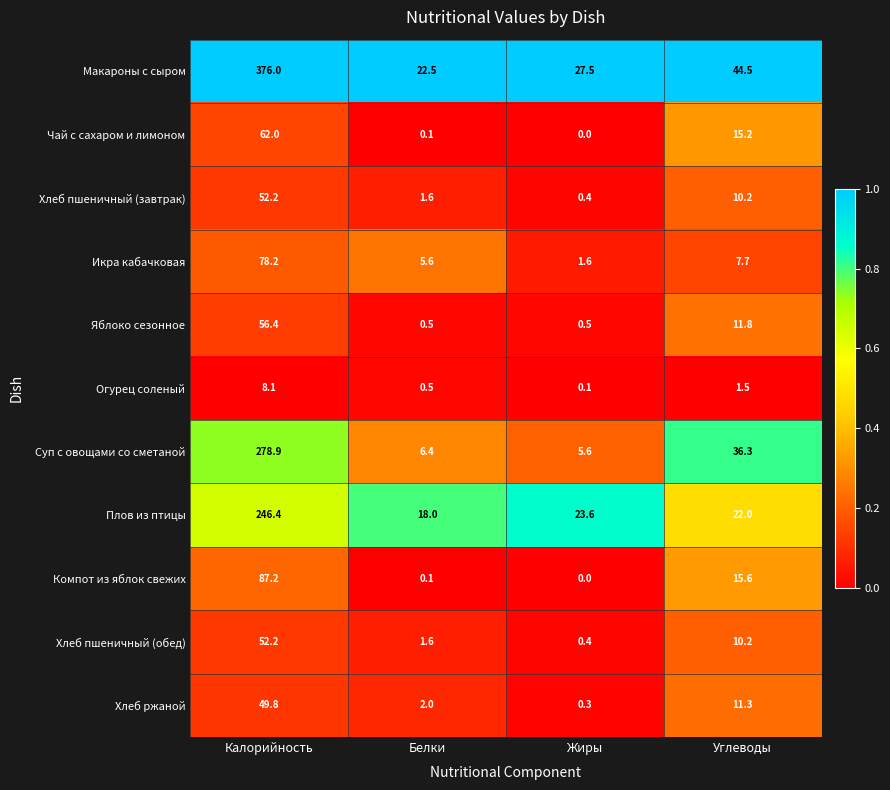

What is the spread (max minus min) of values at Калорийность?

367.9